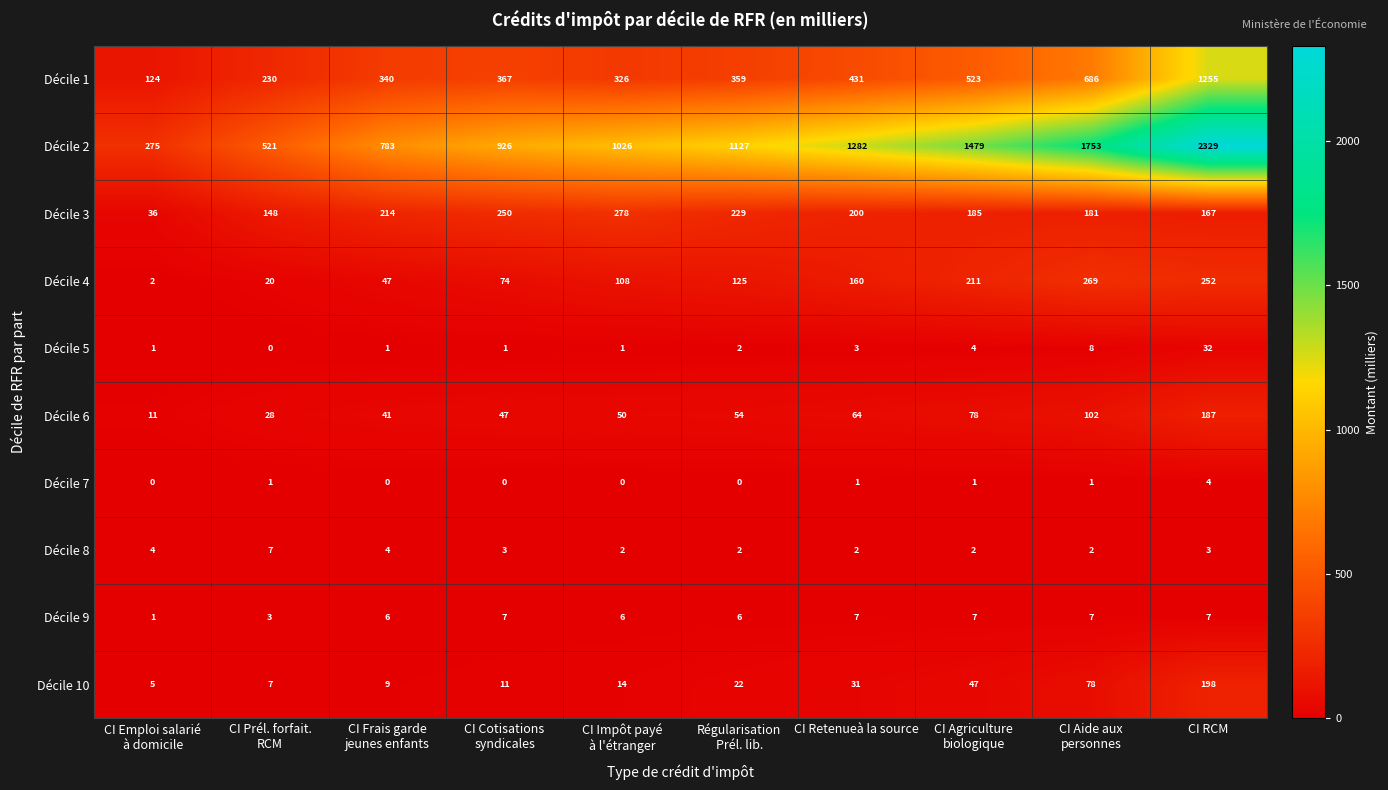

Which category has the highest value in the Décile 6 series?

CI RCM